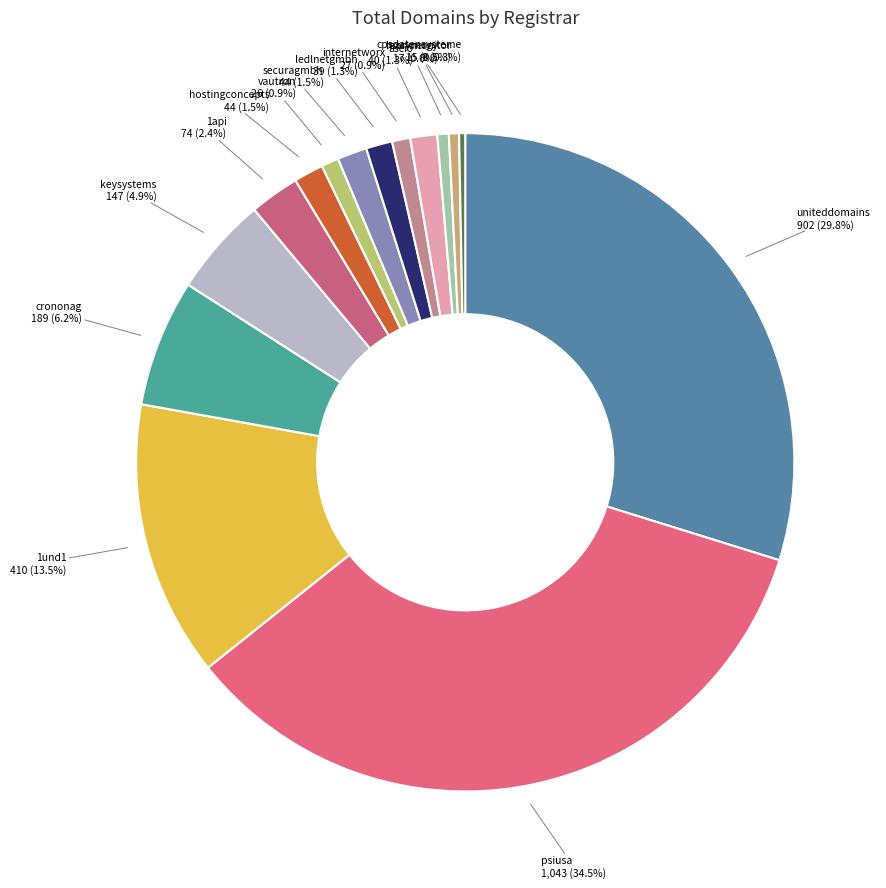

True or false: lexsynergy accounts for 11% of the total.

False